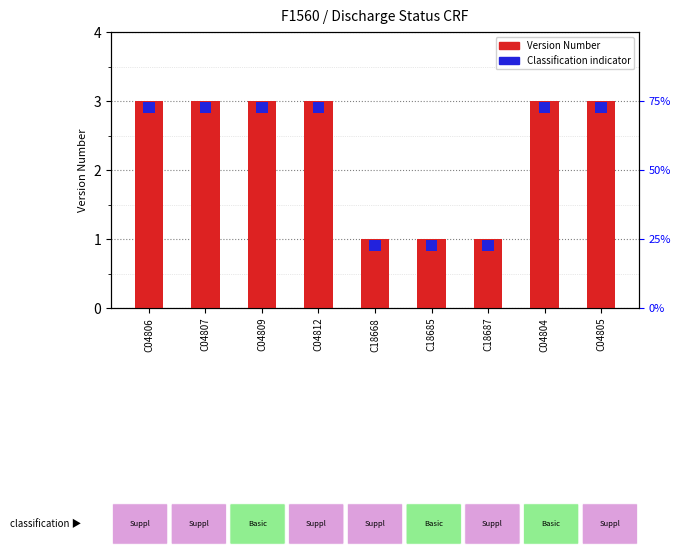

What is the sum of the values at C04812 and C18668?

4